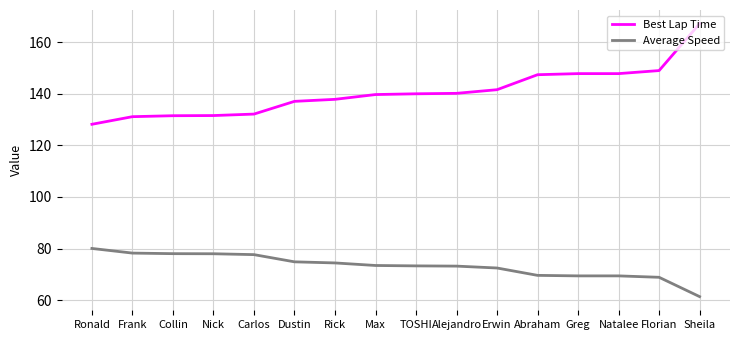

Which series has the largest range (max minus min)?

Best Lap Time